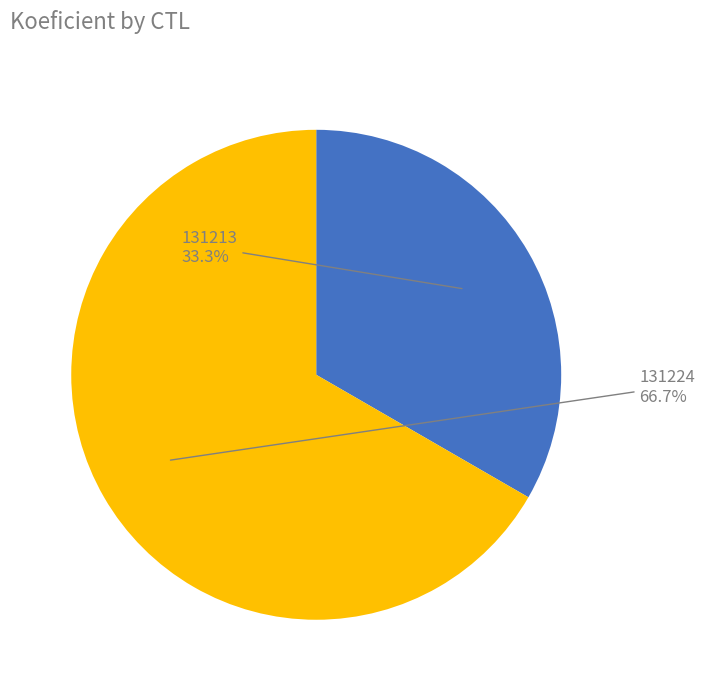

To the nearest percent, what is the average slice percentage?

50%